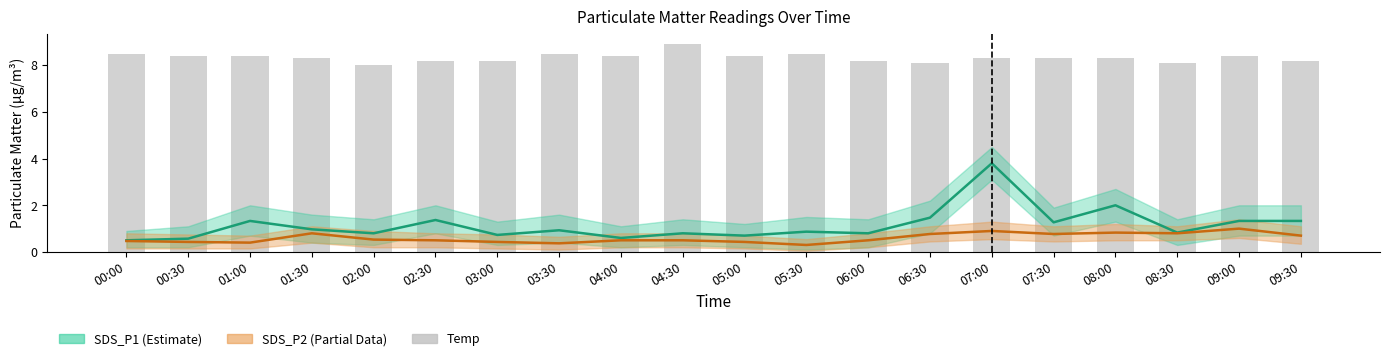

Which category has the highest value across all series?

04:30